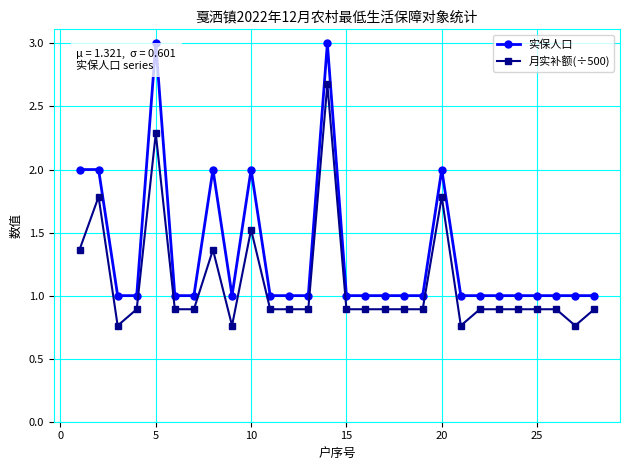

True or false: 月实补额(÷500) and 实保人口 cross at least once.

False